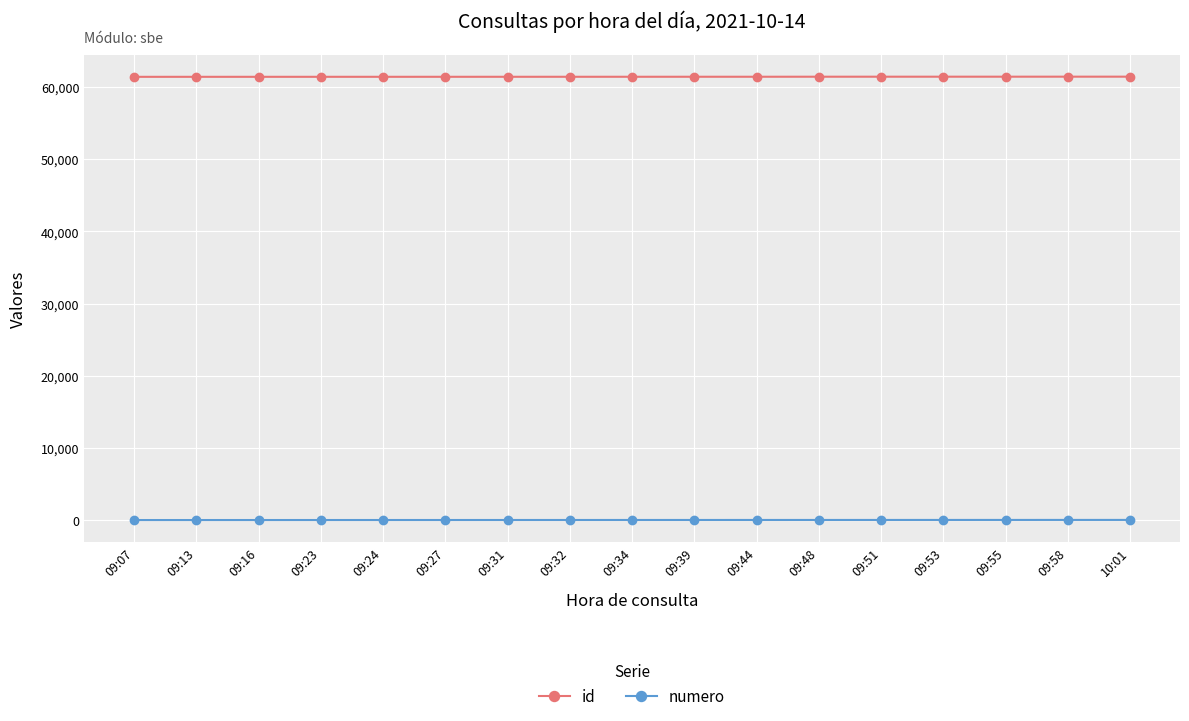

What is the lowest value of the id series?

61424